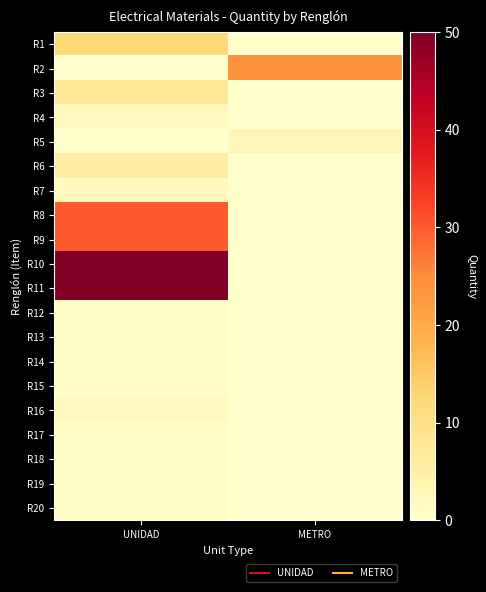

Rank the series by their maximum value, from lowest to highest.

R12, R13, R14, R15, R17, R18, R19, R20, R4, R7, R16, R5, R6, R3, R1, R2, R8, R9, R10, R11